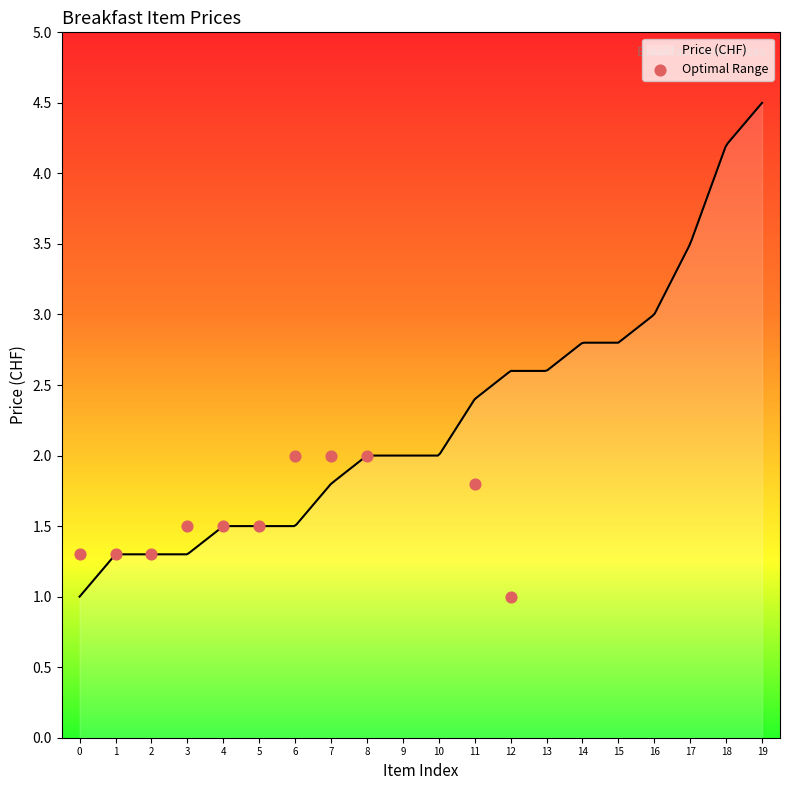

What is the change in value from 1 to 5?

+0.2